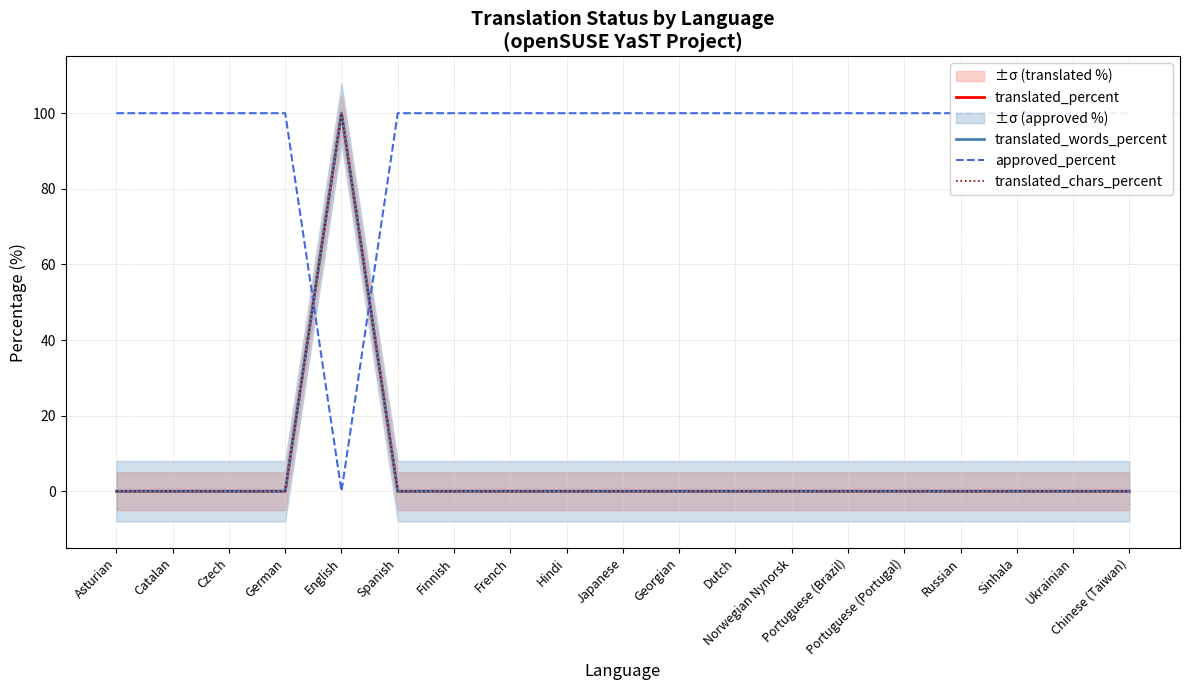

What is the highest value of the translated_words_percent series?

100